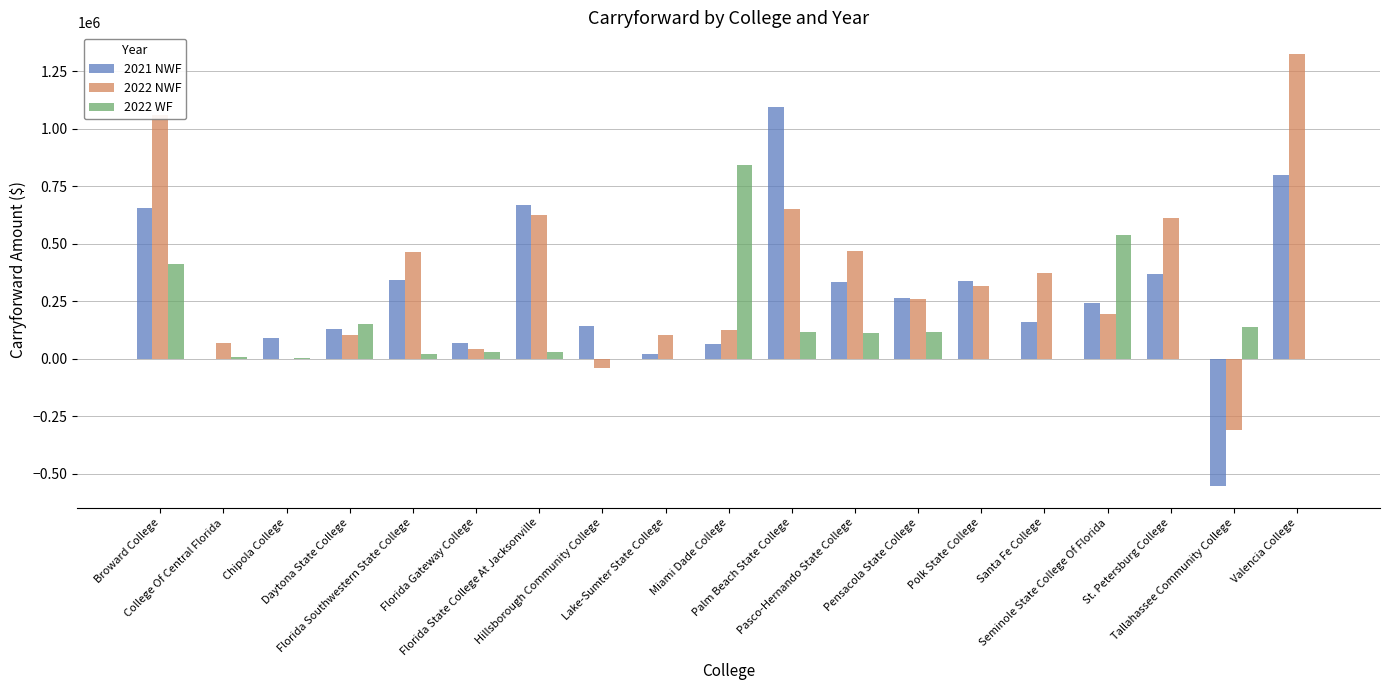

What is the sum of all 2021 NWF values?

5211322.9